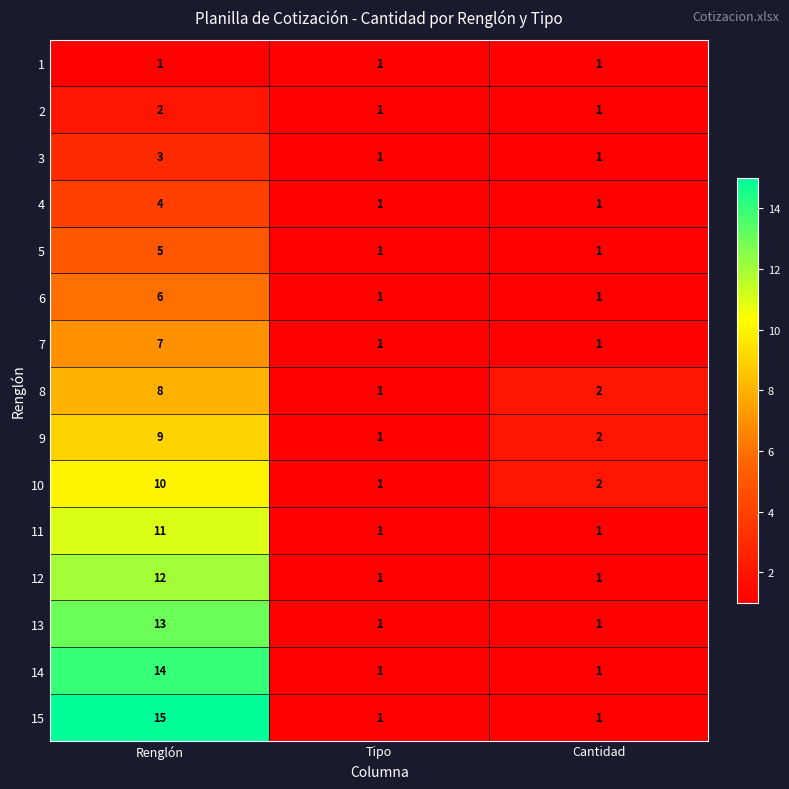

Which series has the largest range (max minus min)?

15